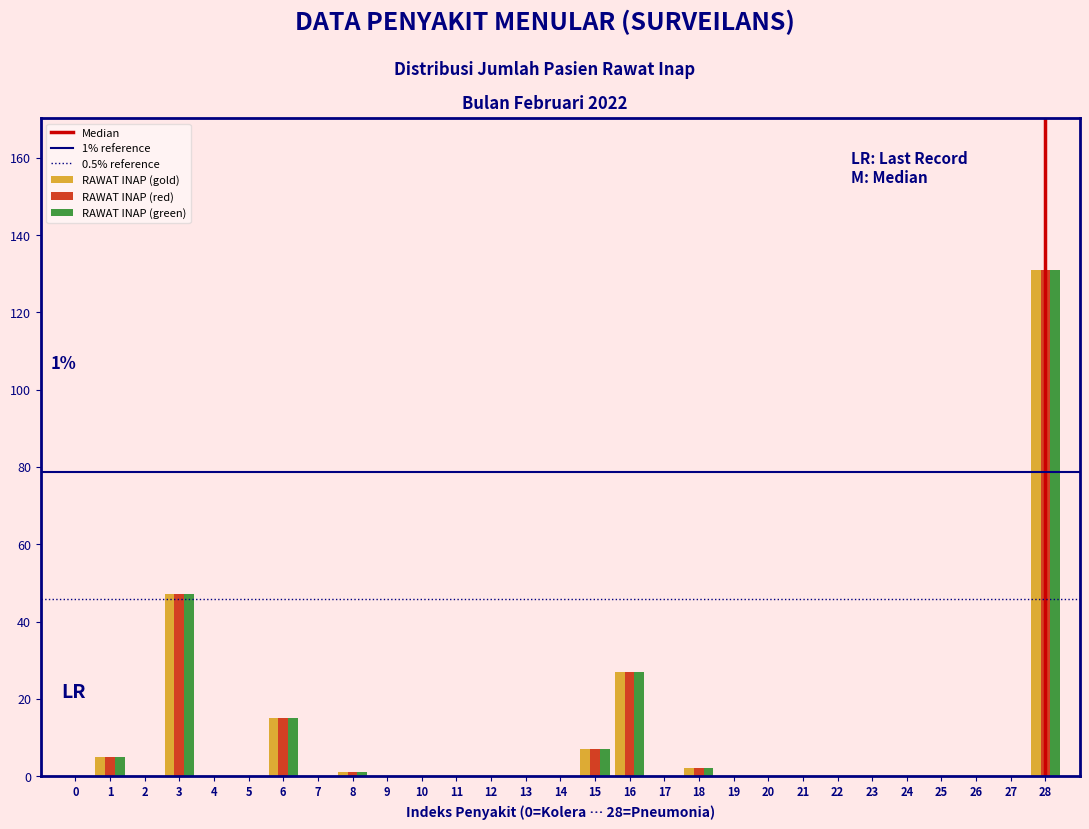

In the RAWAT INAP (red) series, which range on the x-axis has the tallest bar?

27.5 to 28.5